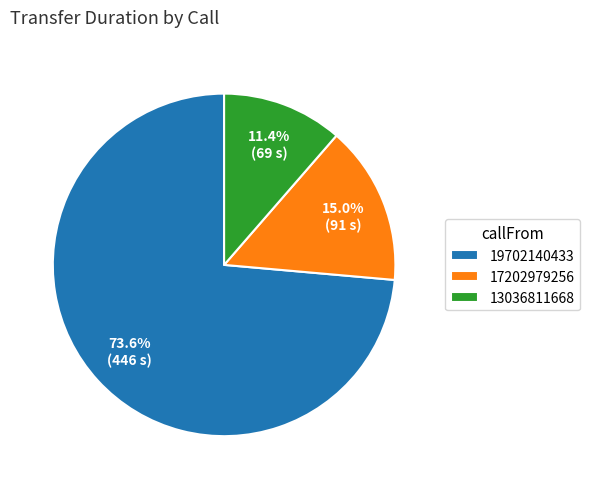

What is the largest slice in the pie chart?

19702140433